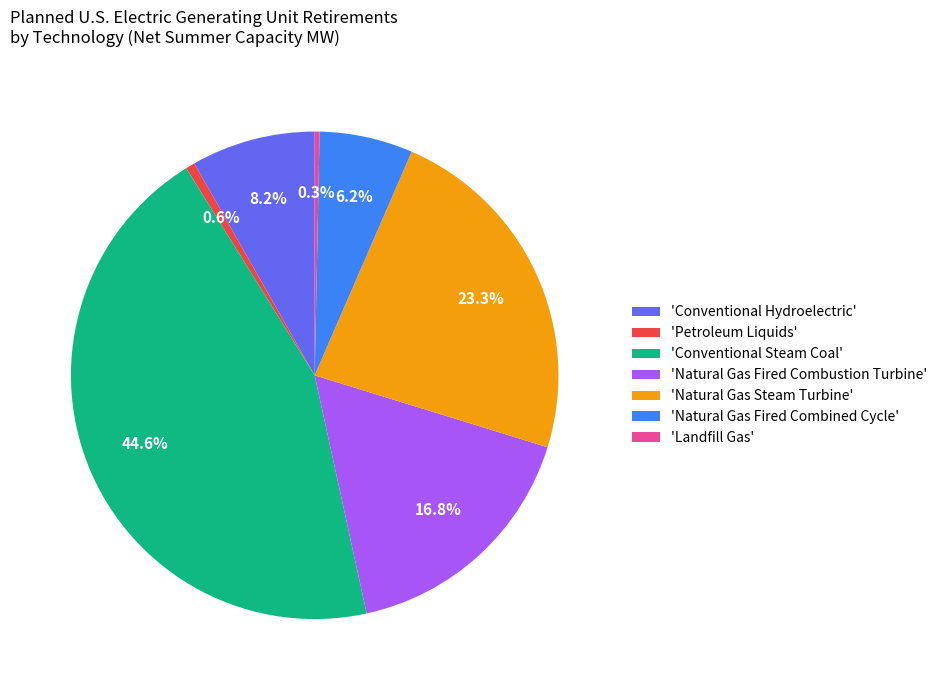

Which slice is the largest?

'Conventional Steam Coal'